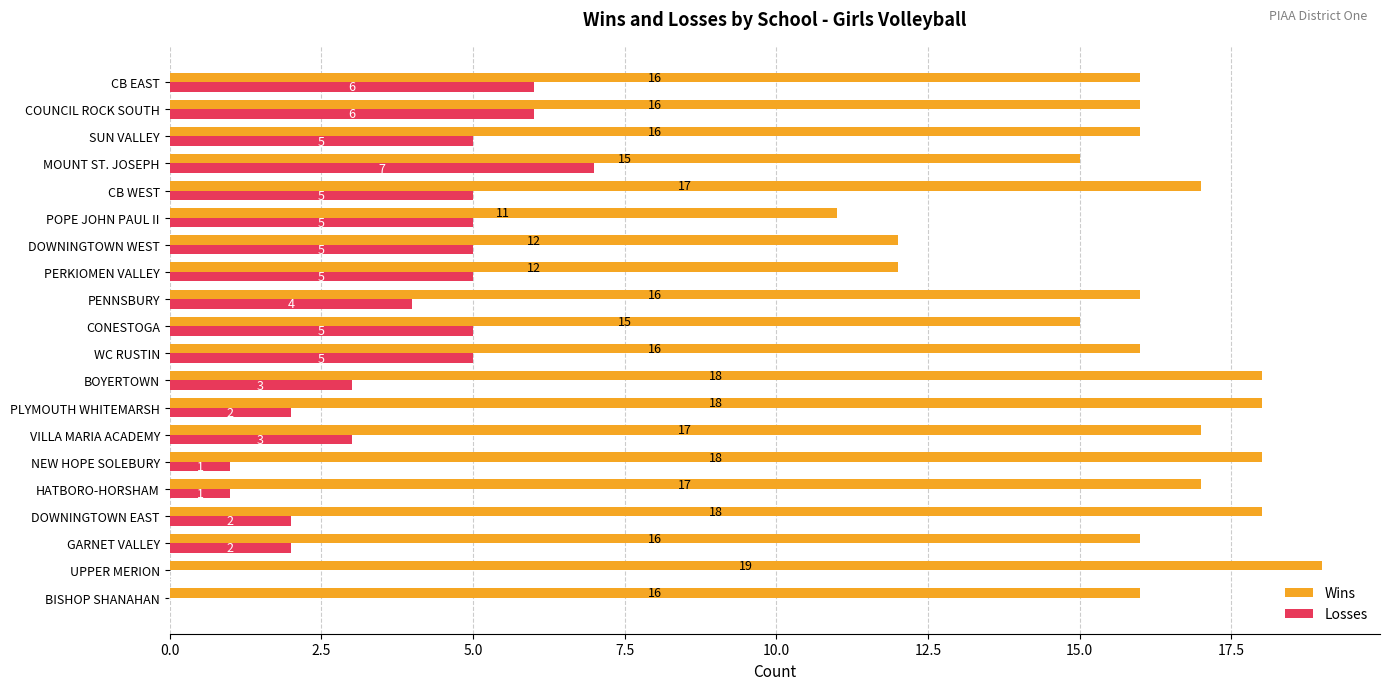

What is the sum of all Wins values?

319